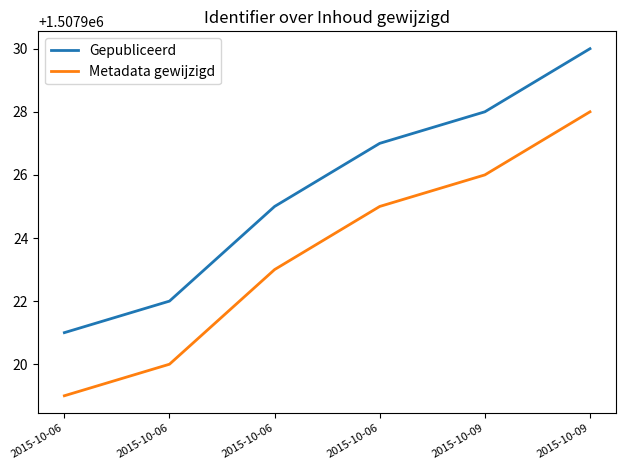

How many lines are shown in the chart?

2